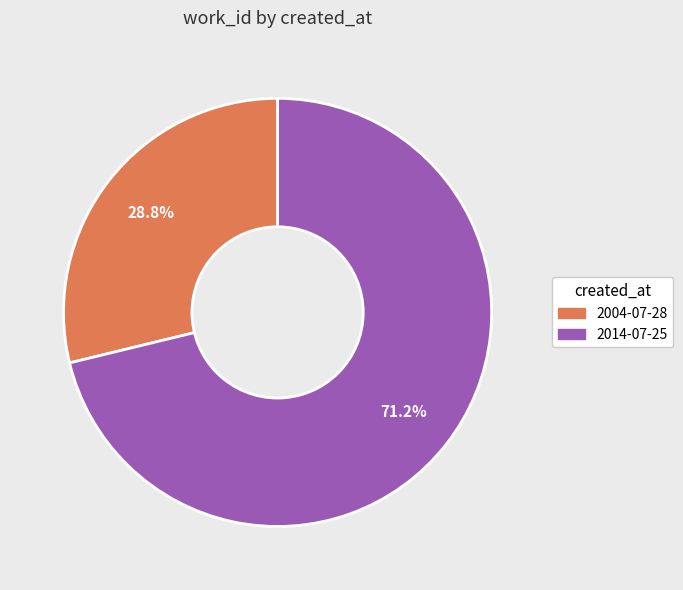

To the nearest percent, what is the average slice percentage?

50%